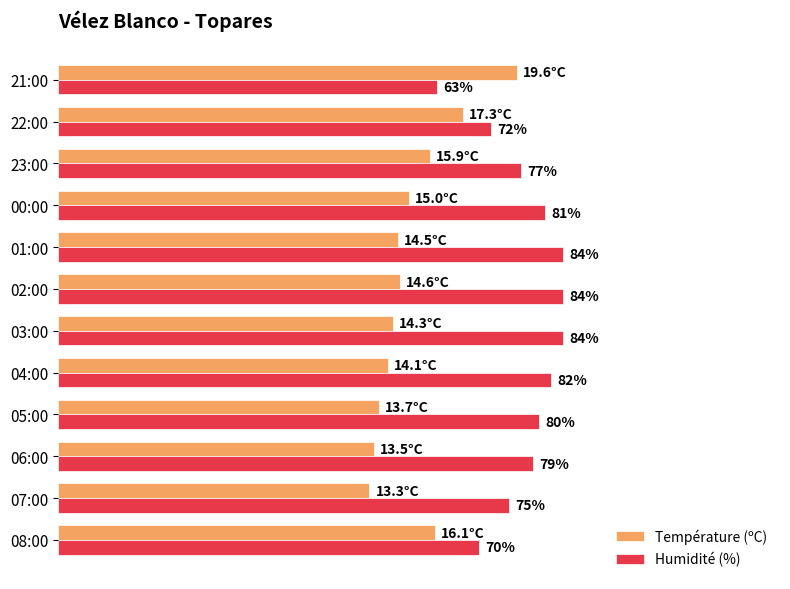

Rank the series by their average value, from highest to lowest.

Humidité (%), Température (ºC)